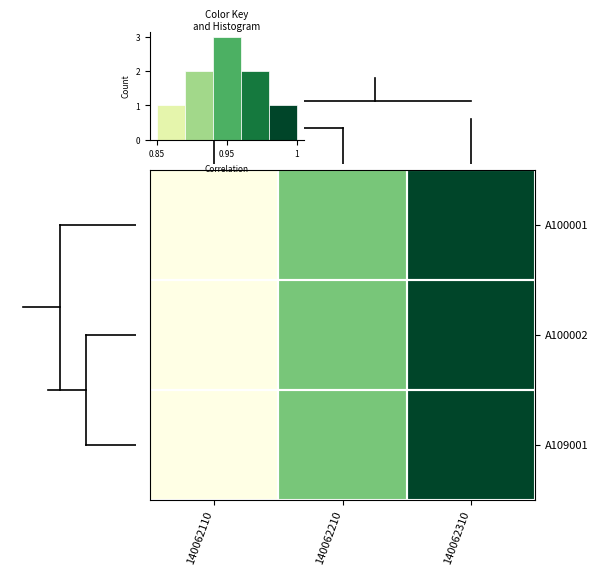

How many series are shown in this chart?

3